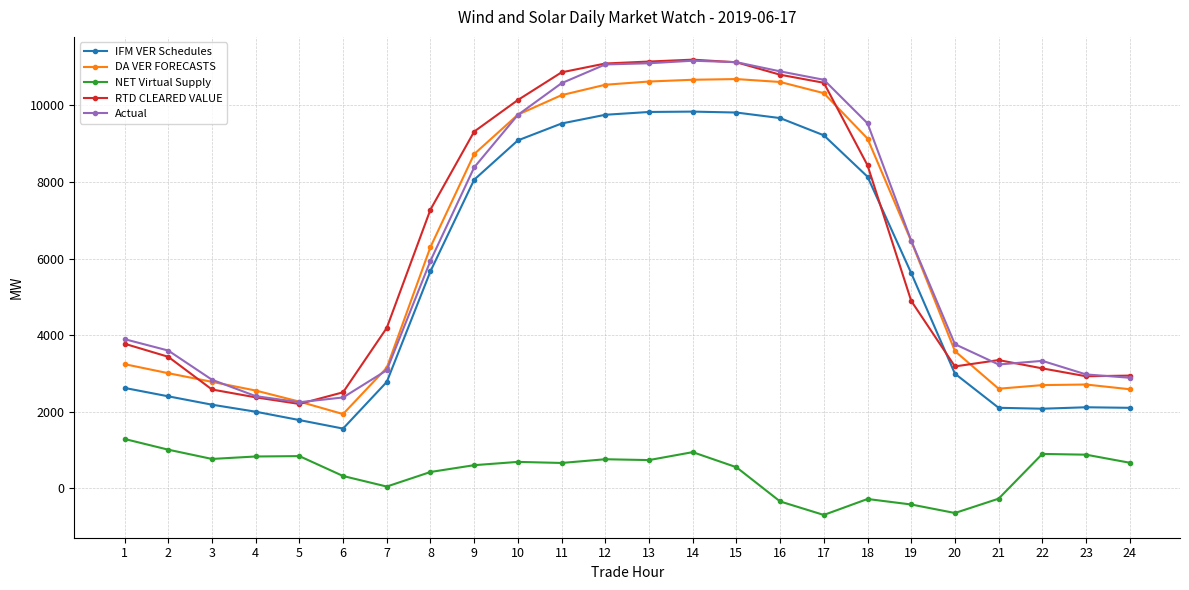

The value of DA VER FORECASTS at 8 is 9332.6. True or false?

False